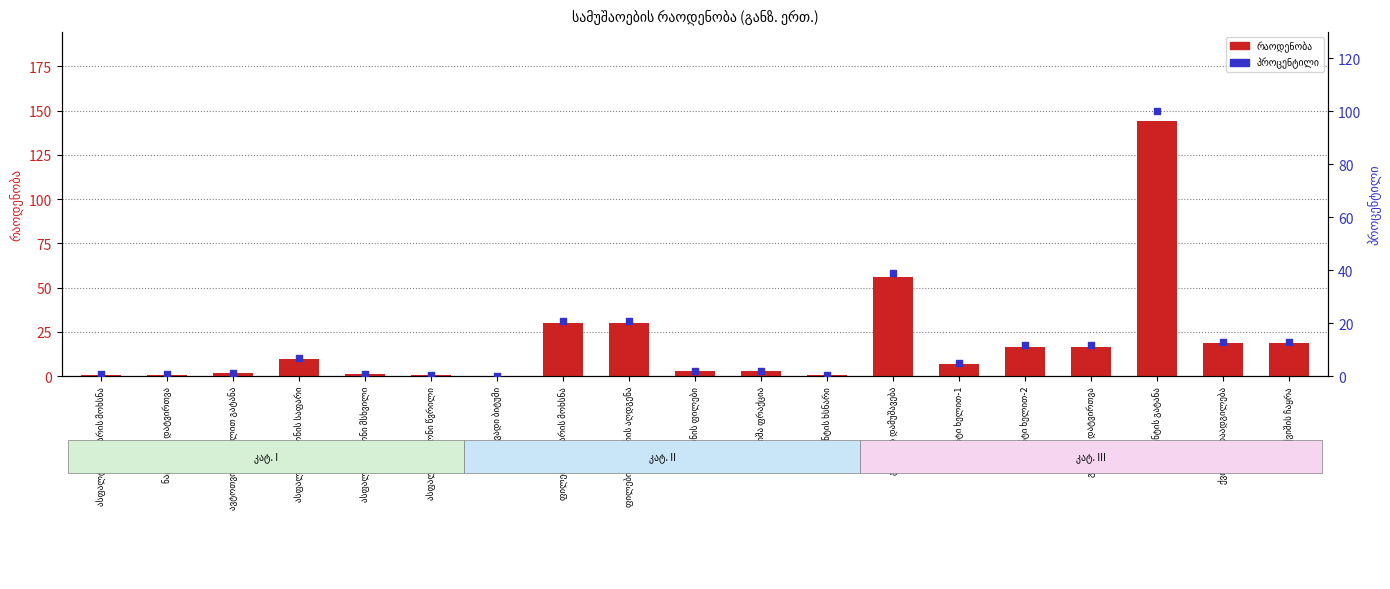

Which series contains the highest Y value?

რაოდენობა